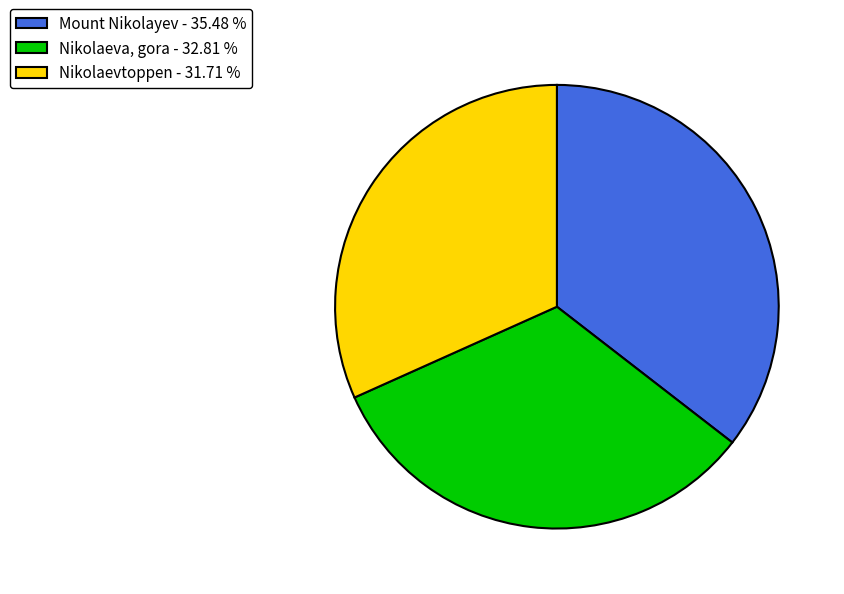

Count the number of slices in the pie.

3